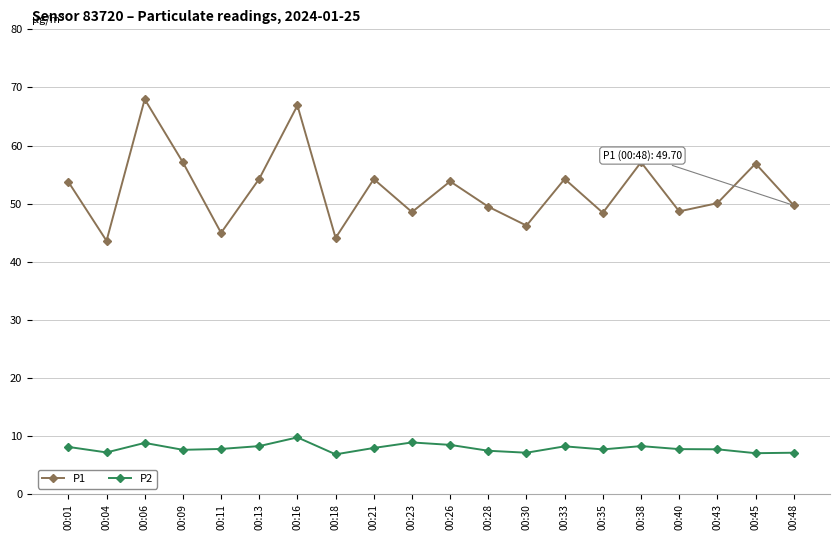

What is the value of the P1 point at the 9th from the left?

54.2